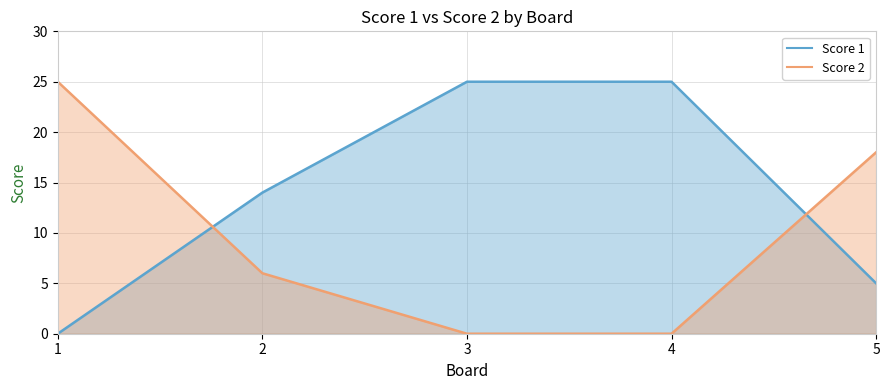

Reading left to right, extract all data points from this chart.

Score 1: 1=0	2=14	3=25	4=25	5=5
Score 2: 1=25	2=6	3=0	4=0	5=18